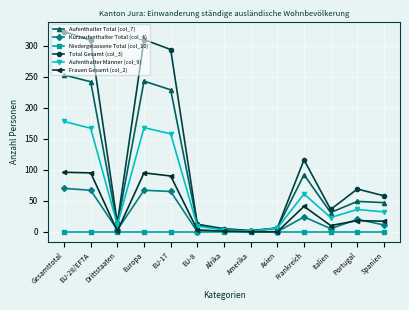

What is the average value of the Aufenthalter Männer (col_9) series?

66